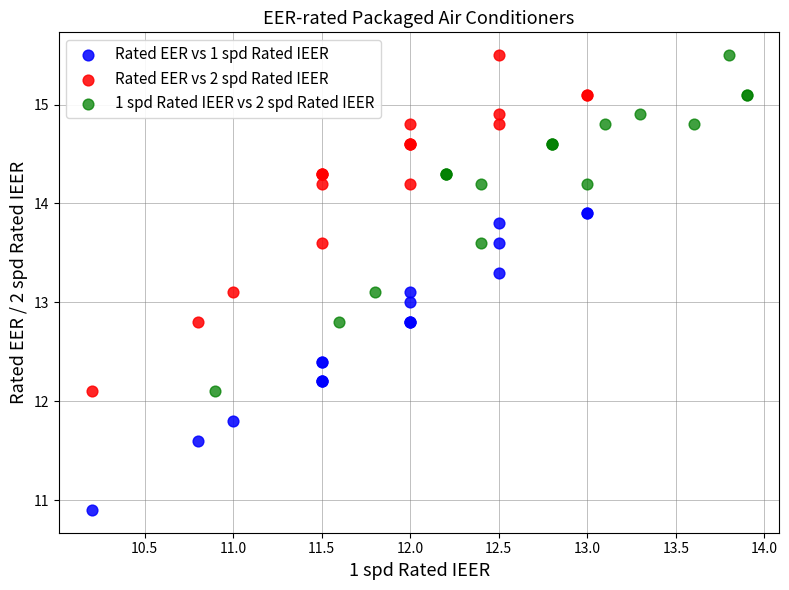

Which series reaches the minimum Y coordinate?

Rated EER vs 1 spd Rated IEER